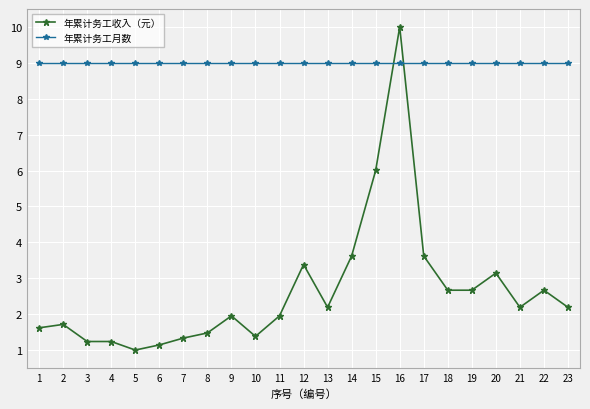

Where does the 年累计务工收入（元） series first go above 2?

12